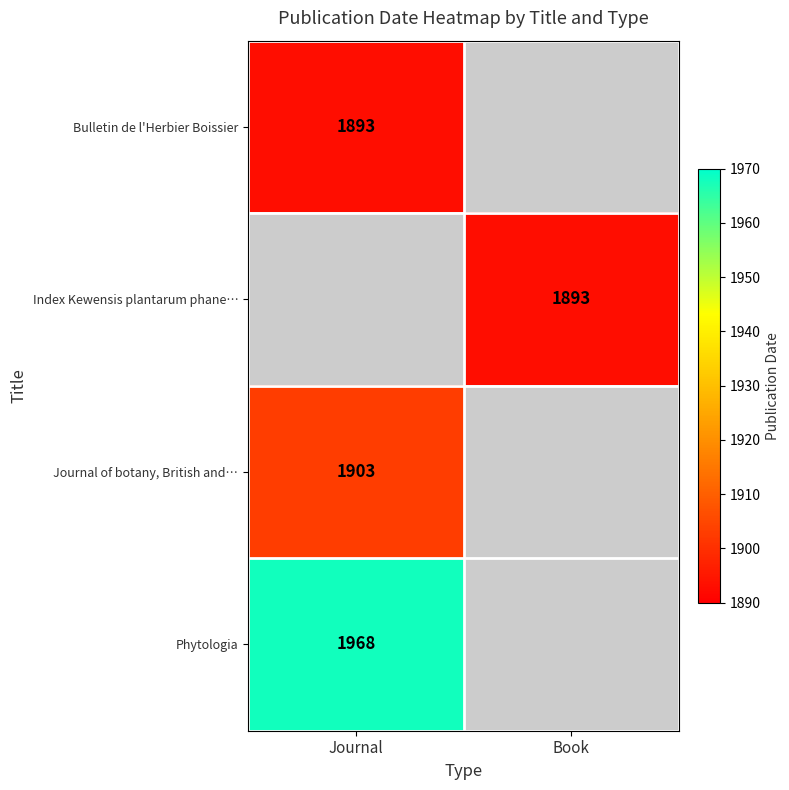

True or false: Phytologia has a value of 583.7 at Journal.

False